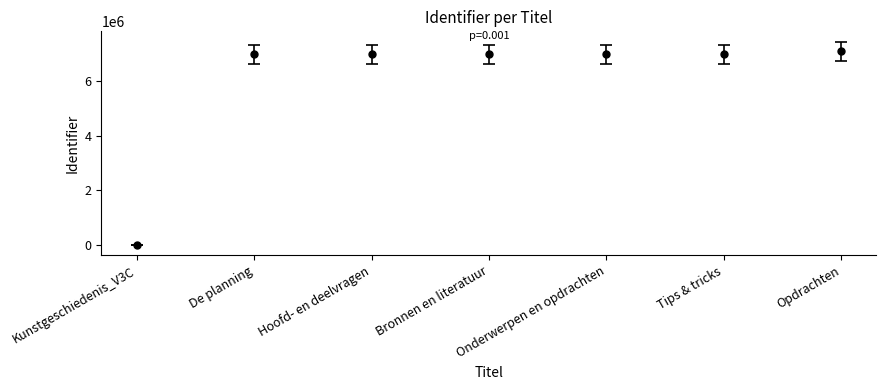

What is the label of the 3rd point from the left?

Hoofd- en deelvragen